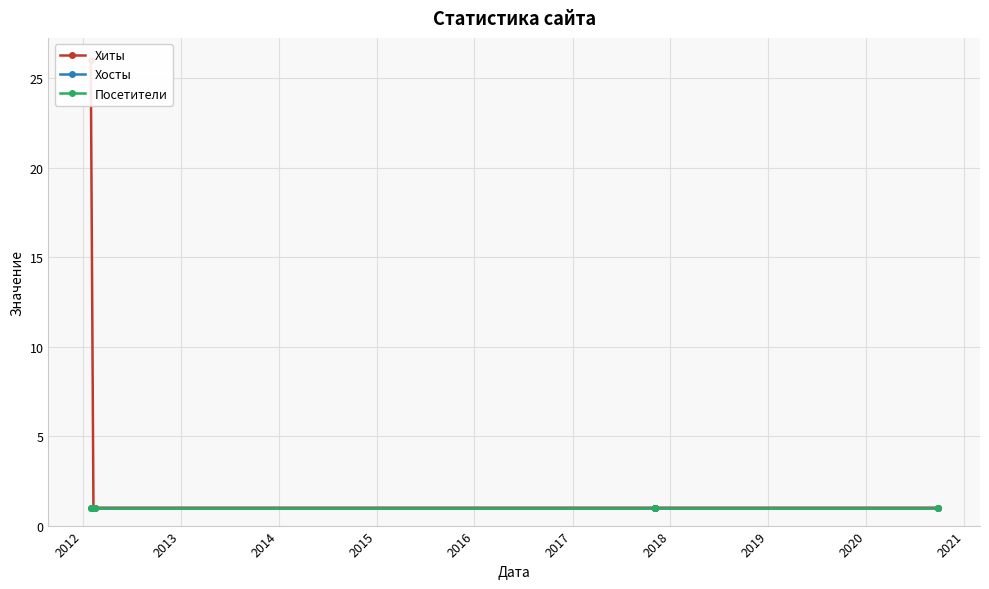

The value of Хосты at 2013 is 1. True or false?

False